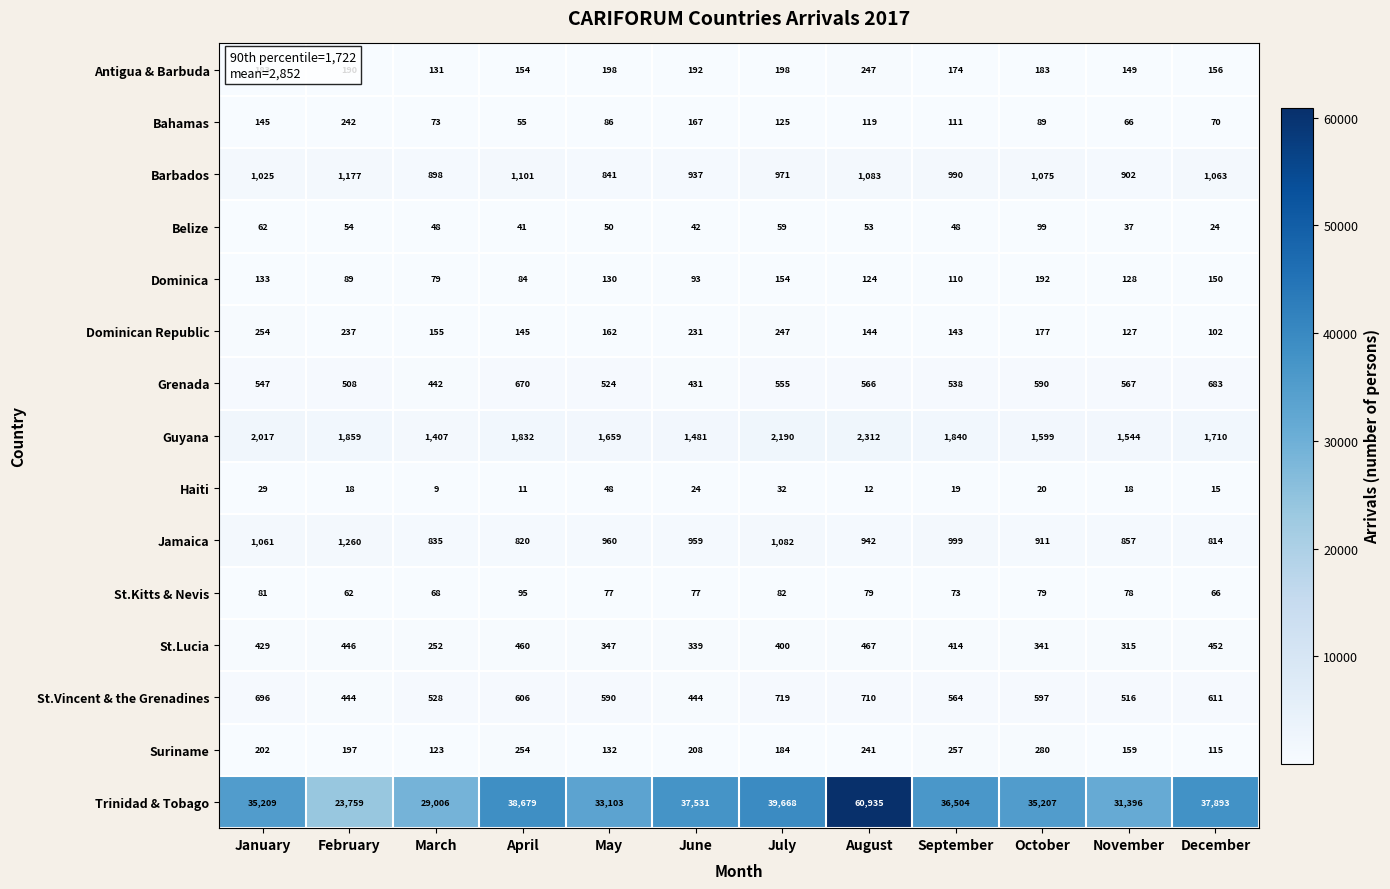

What is the average value of the Antigua & Barbuda series?

180